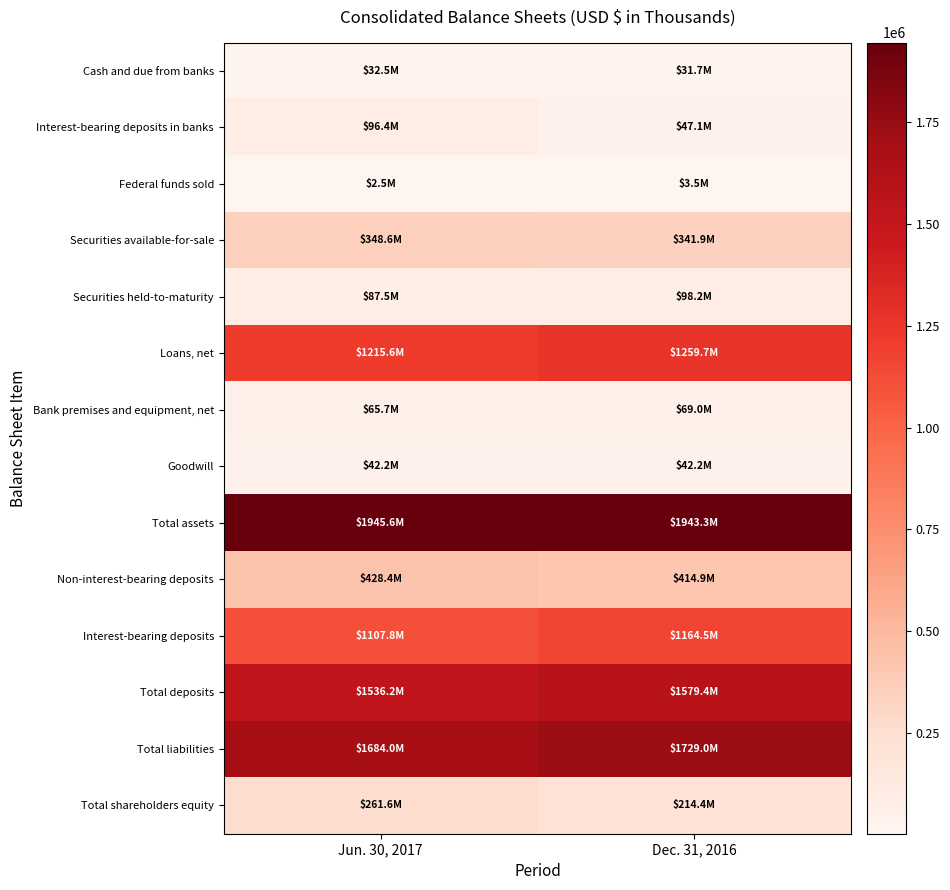

What is the spread (max minus min) of values at Dec. 31, 2016?

1939890